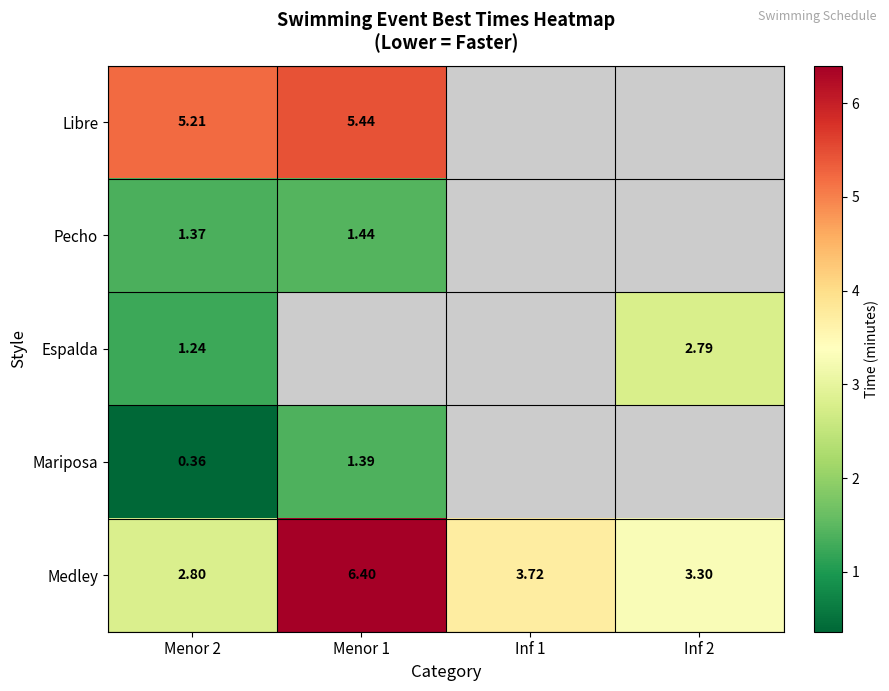

How many series are shown in this chart?

5